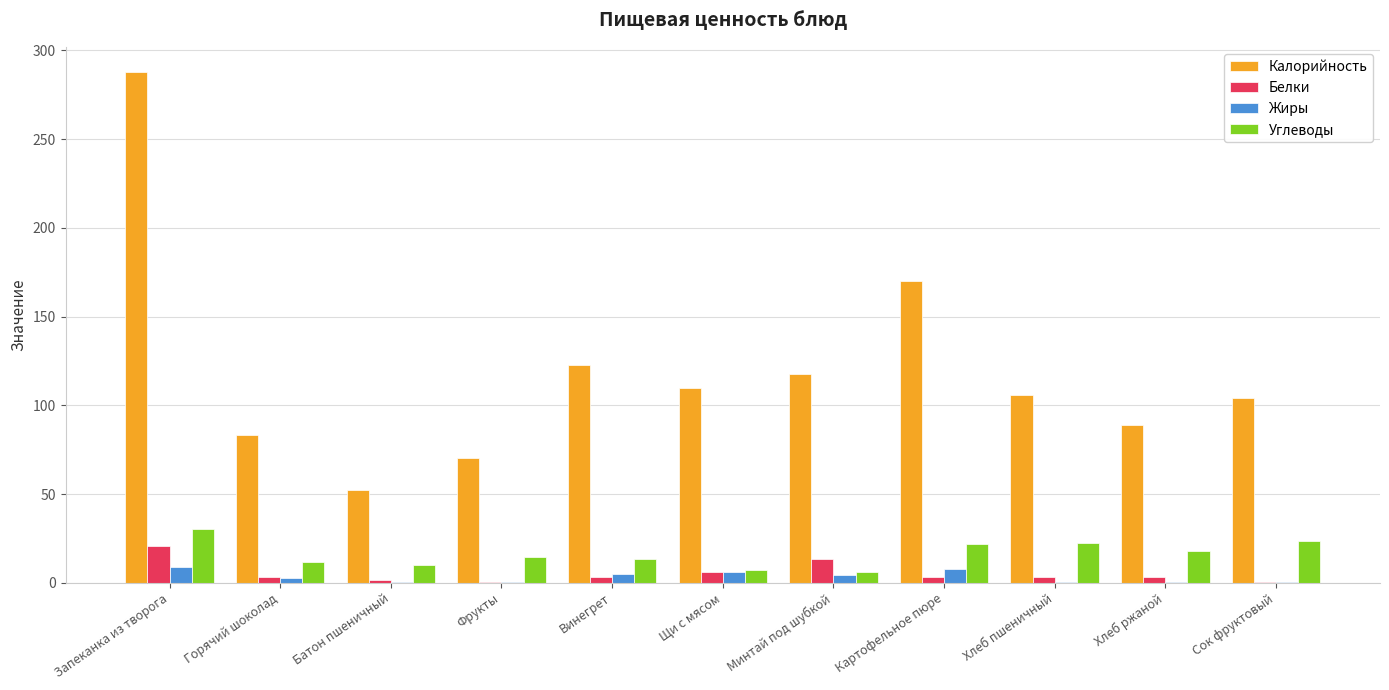

How many series are shown in this chart?

4